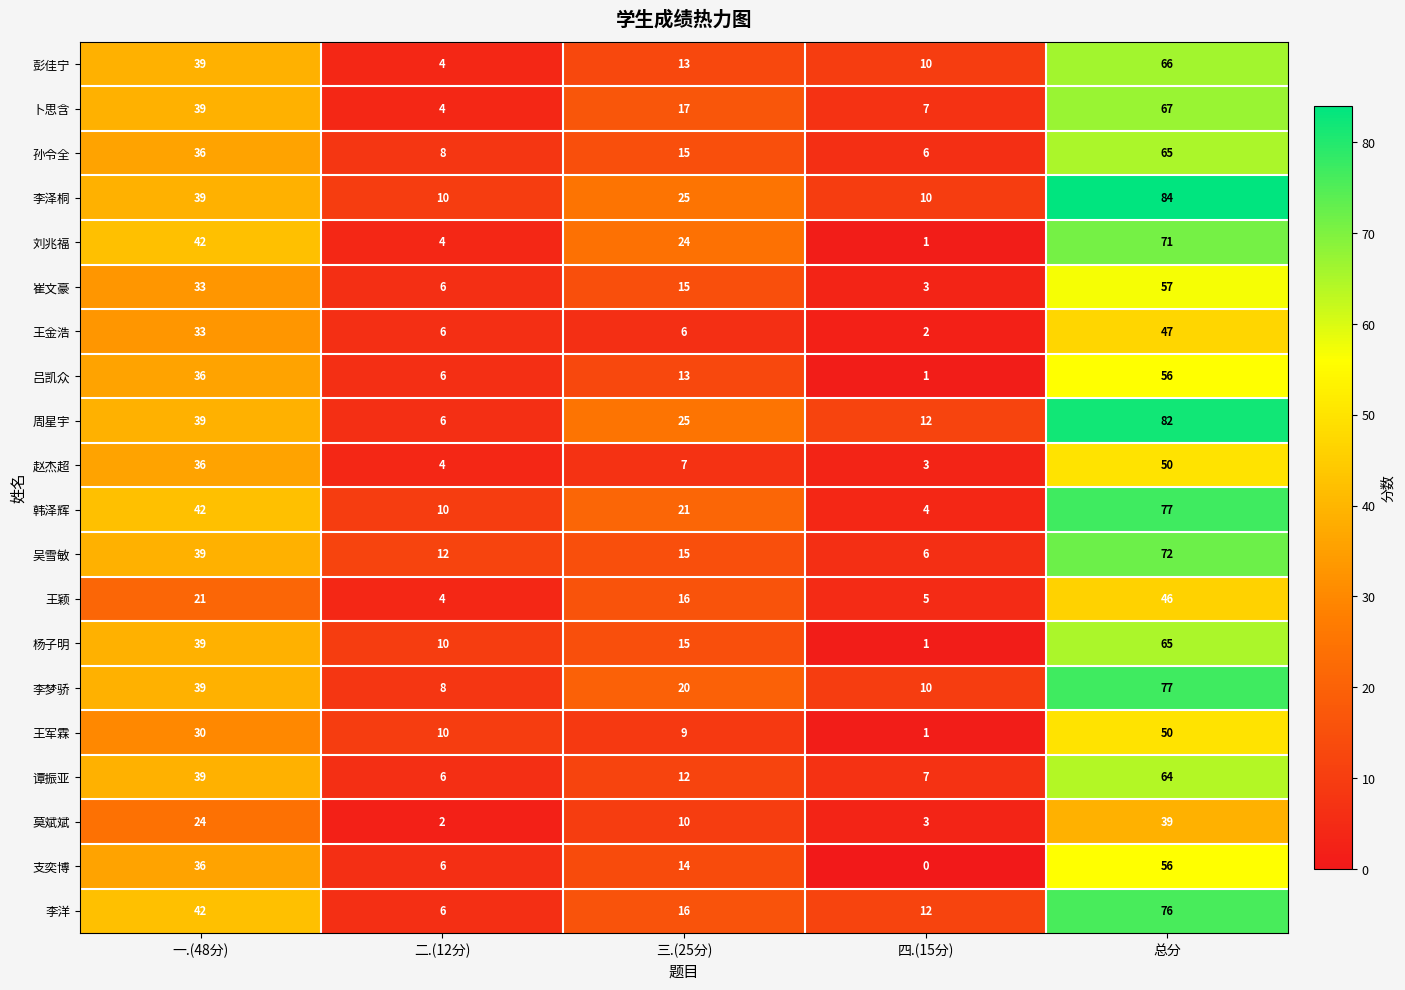

What is the average value of the 李泽桐 series?

34